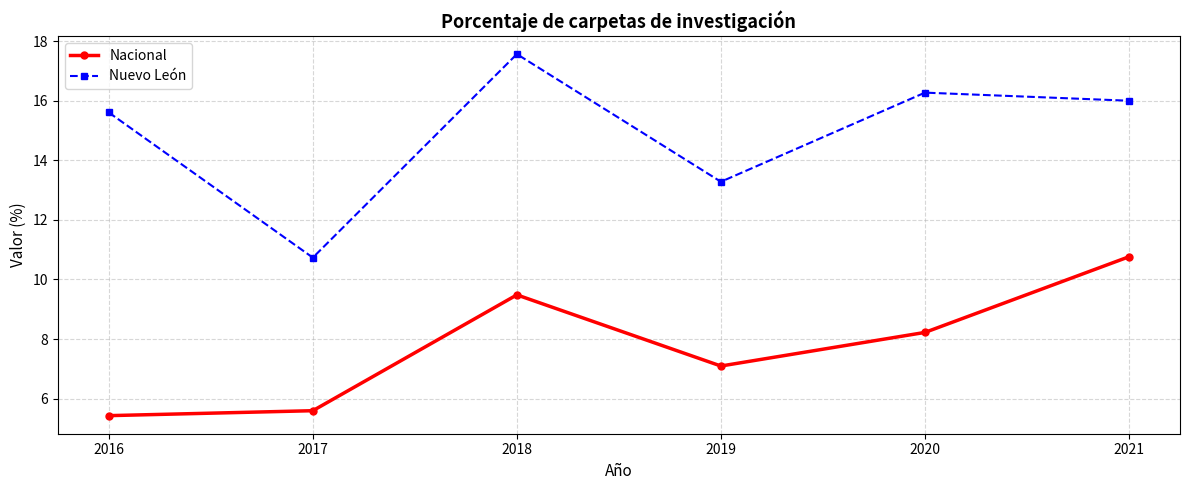

What is the minimum value shown in the chart?

5.4